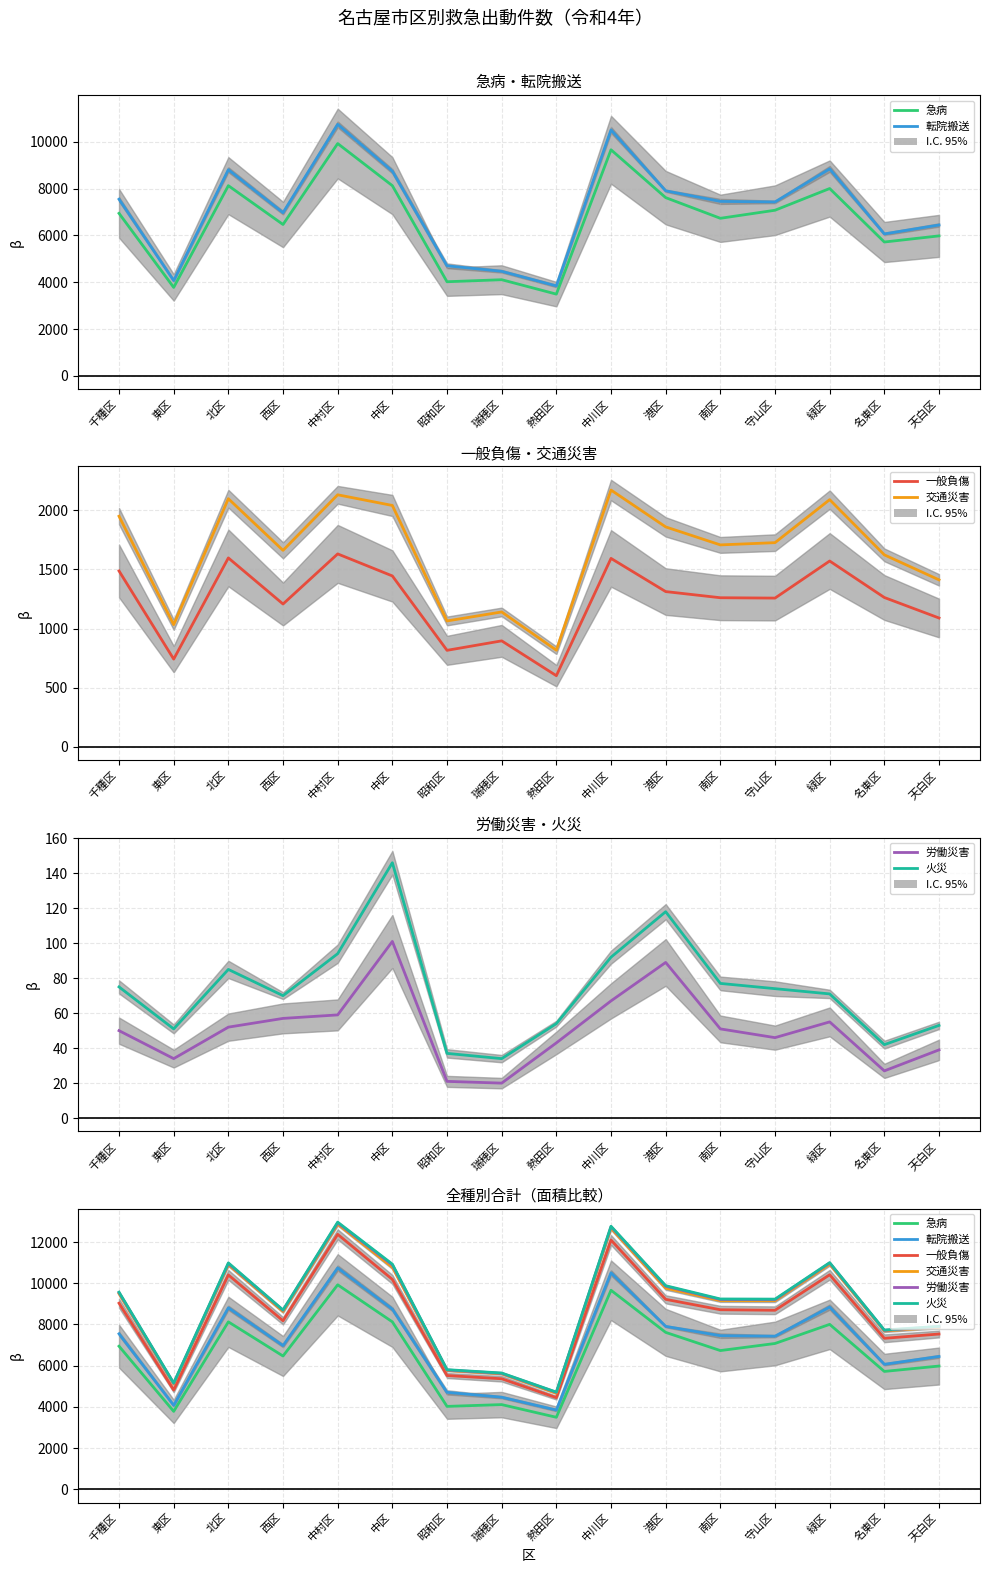

In 交通災害, how many points are higher than both neighbors (excluding endpoints)?

4